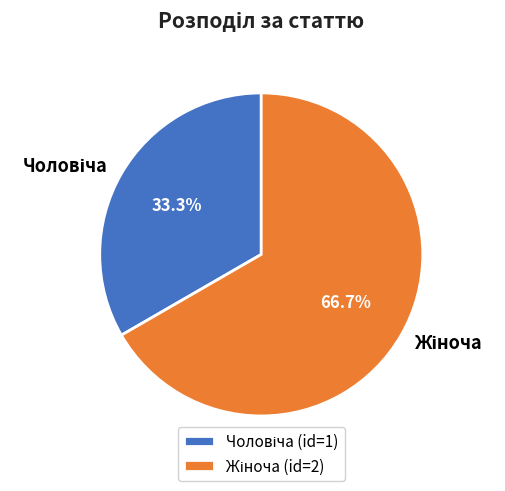

Is there any slice that represents more than half of the pie?

Yes